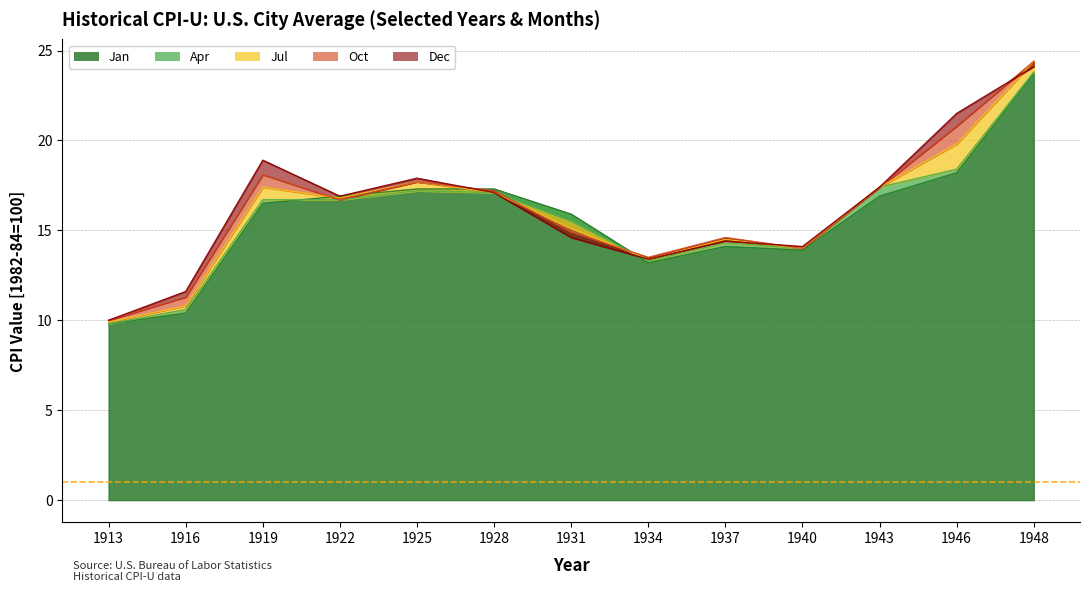

The Oct series shows 16.7 at 1922. True or false?

True